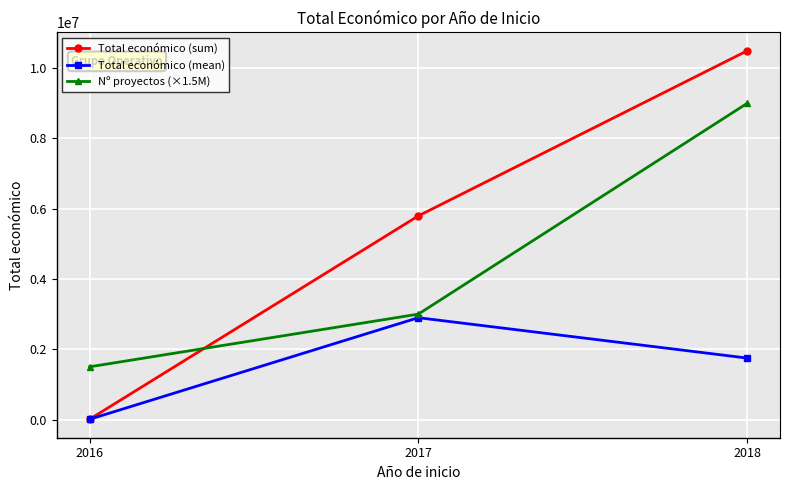

Rank the series by their average value, from highest to lowest.

Total económico (sum), Nº proyectos (×1.5M), Total económico (mean)